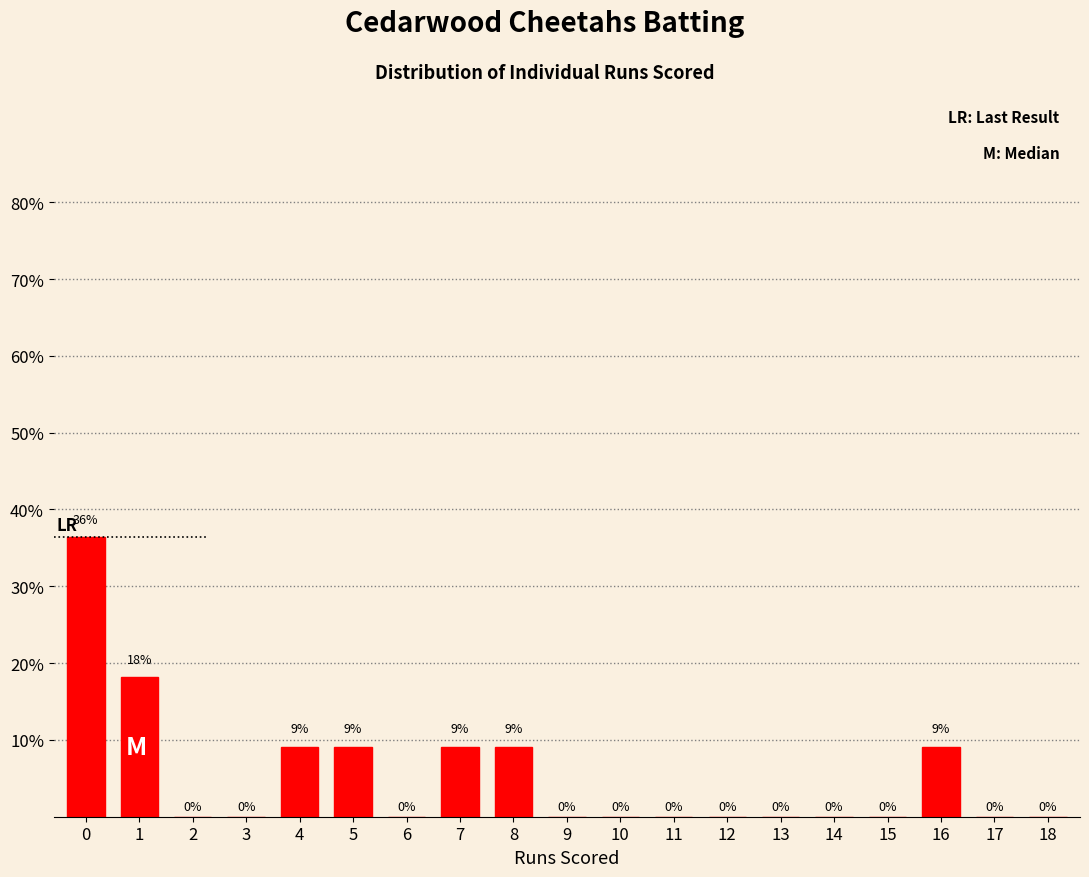

Which has a higher value, 10 or 4?

4